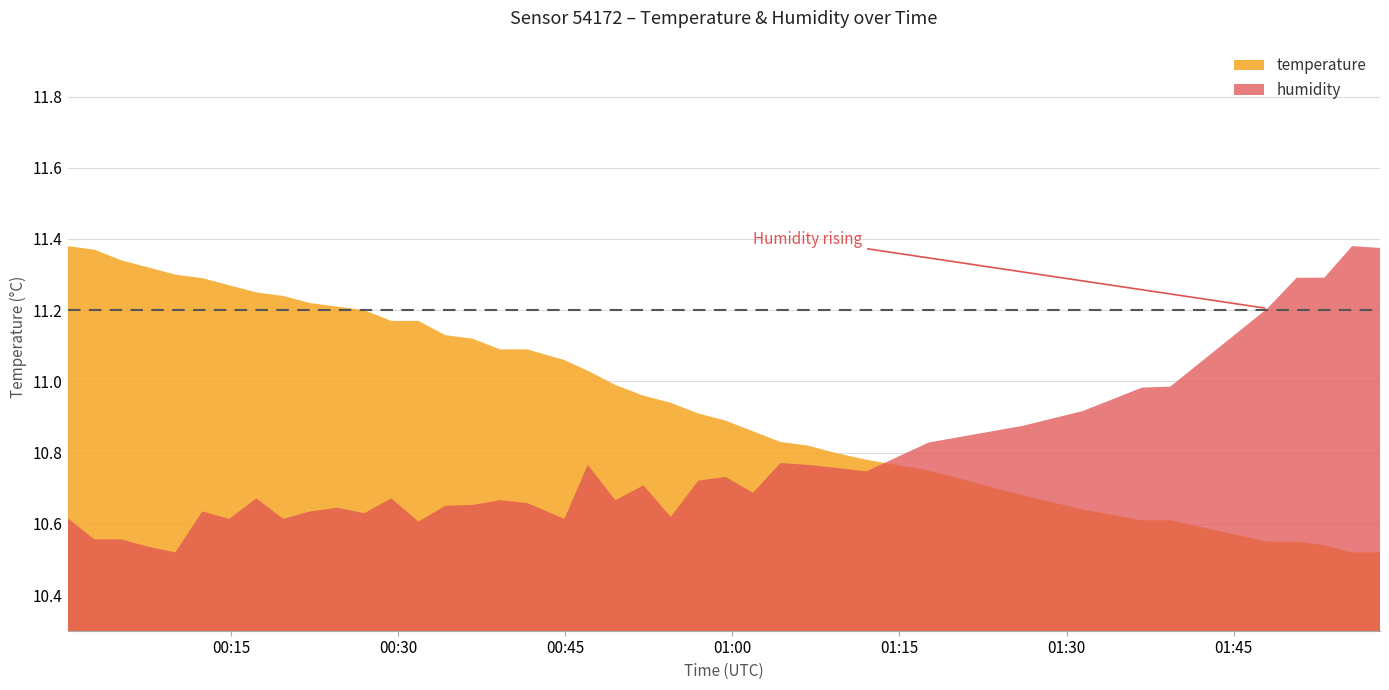

How many series are shown in this chart?

2